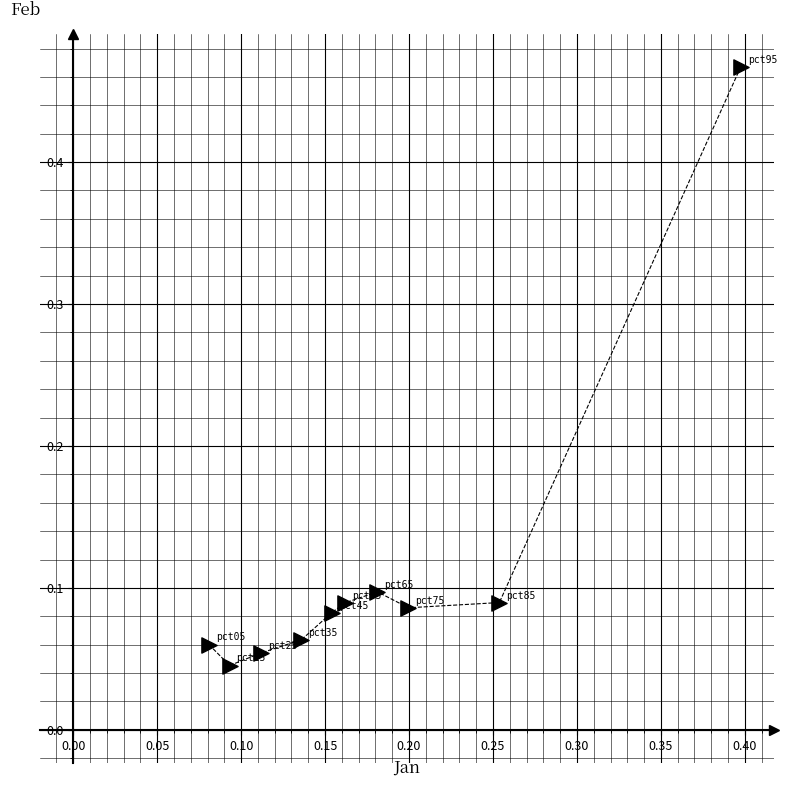

What is the range of X values (max minus min)?

0.3